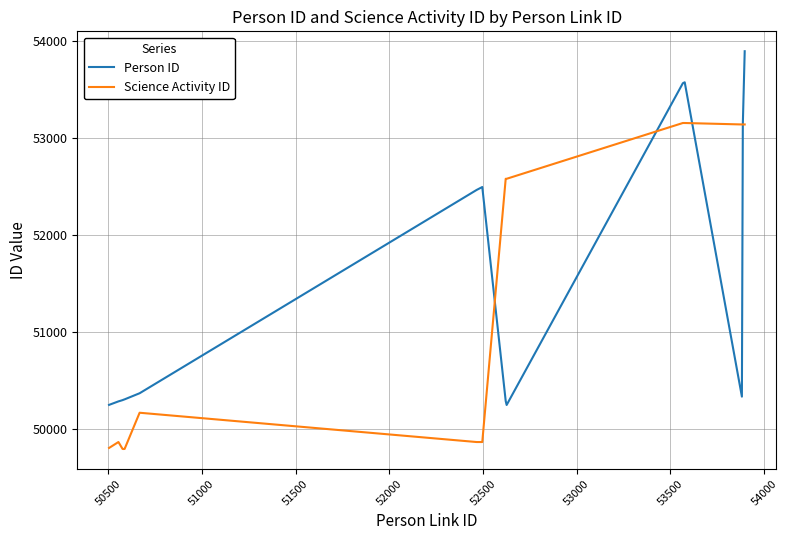

Rank the series by their average value, from lowest to highest.

Science Activity ID, Person ID